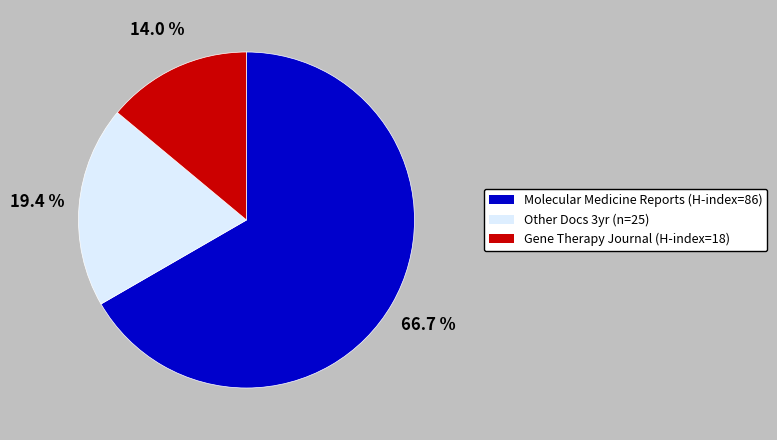

Which slice represents more than half of the pie?

Molecular Medicine Reports (H-index=86)